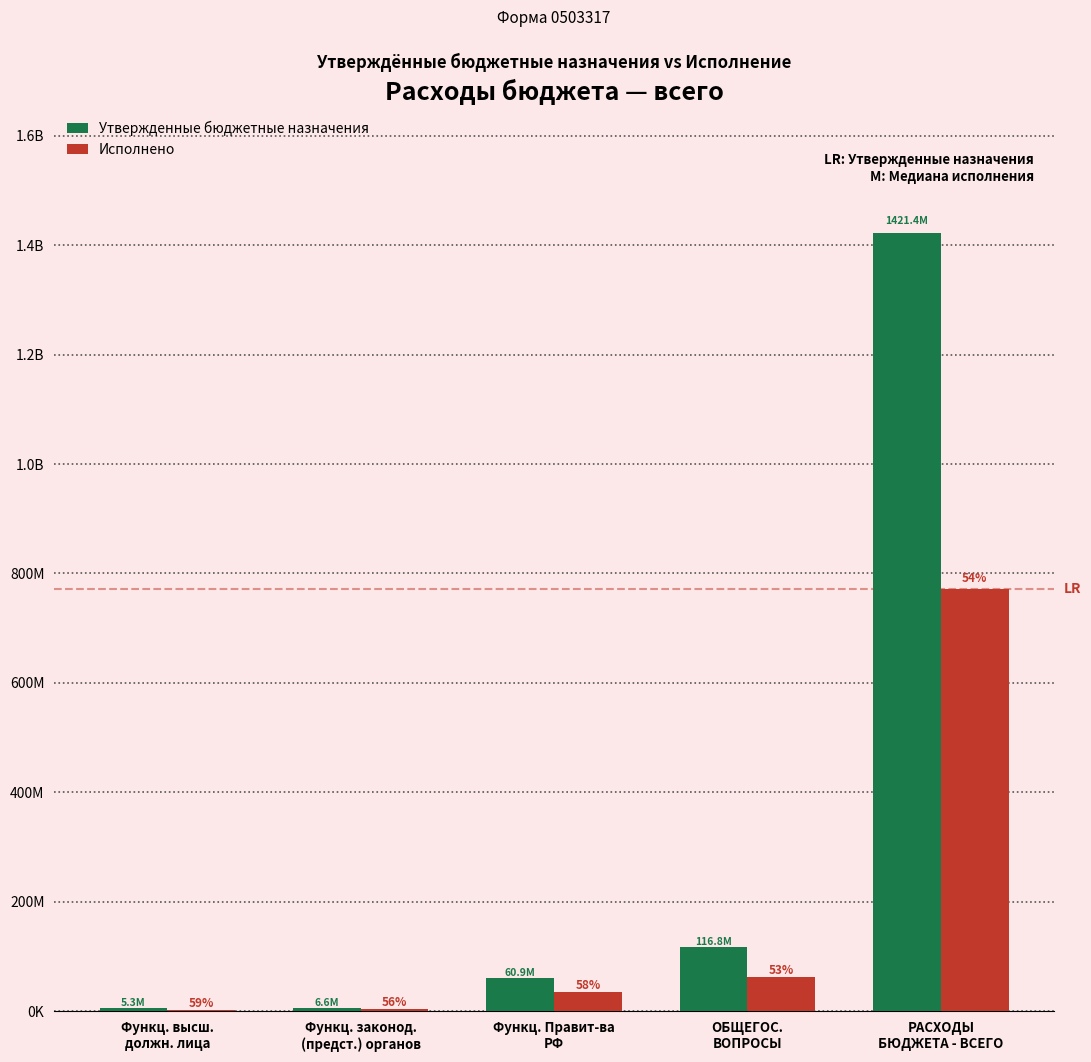

The Утвержденные бюджетные назначения series shows 78095401.3 at ОБЩЕГОС.
ВОПРОСЫ. True or false?

False